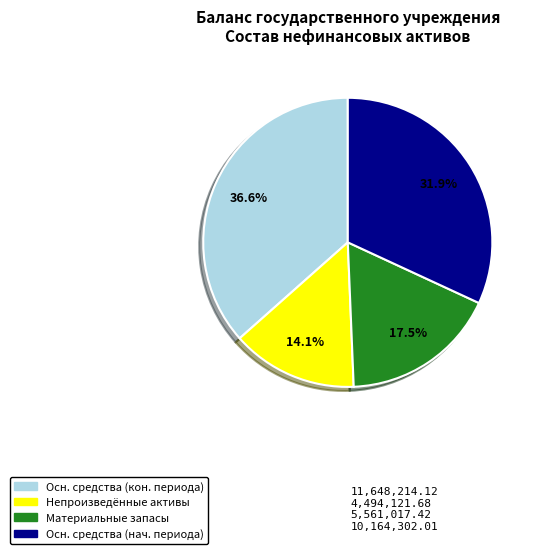

To the nearest percent, what is the difference between the largest and smallest slice percentages?

22%